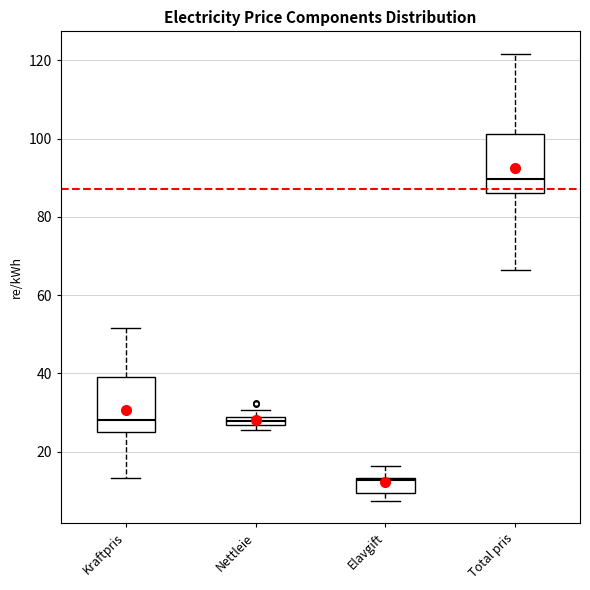

Which box's median line is the highest?

Total pris